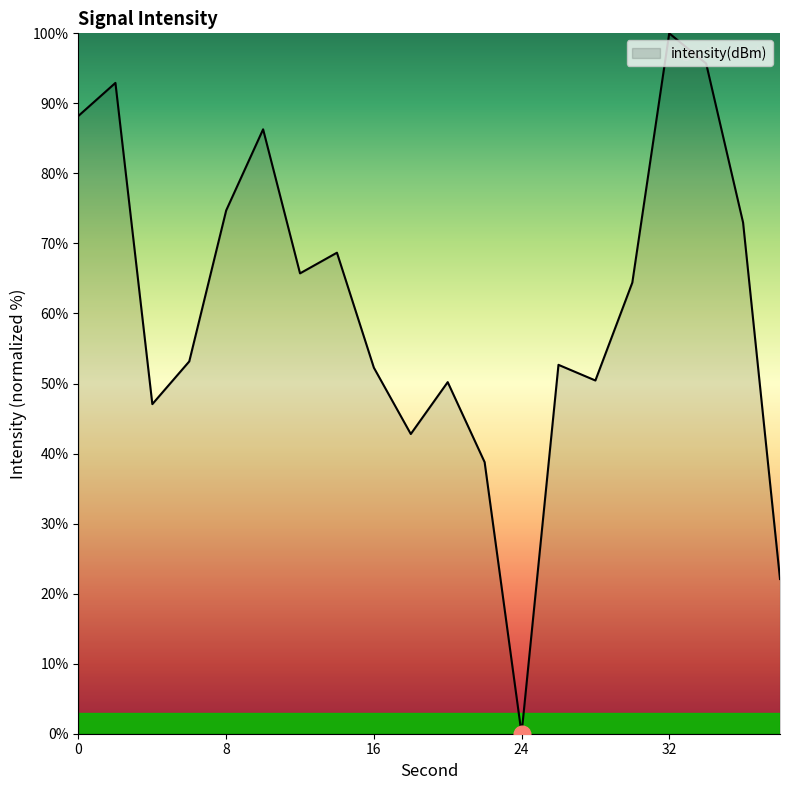

What is the maximum value shown in the chart?

100.0